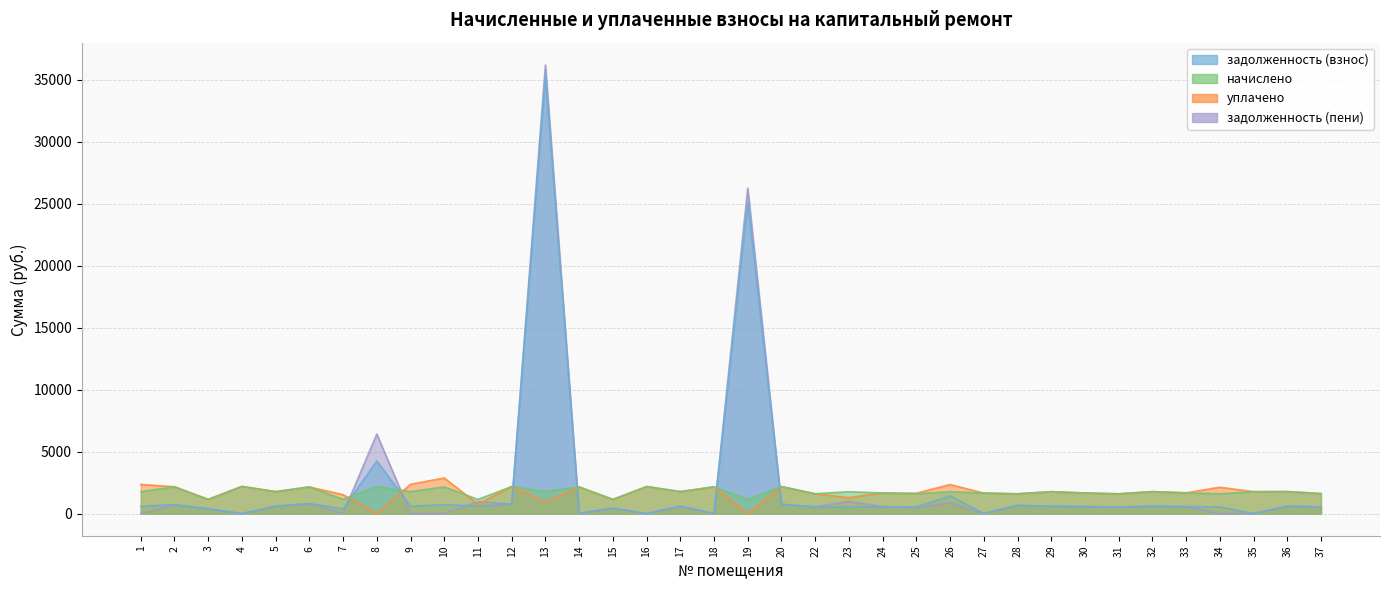

The уплачено series shows 2339.2 at 26. True or false?

True